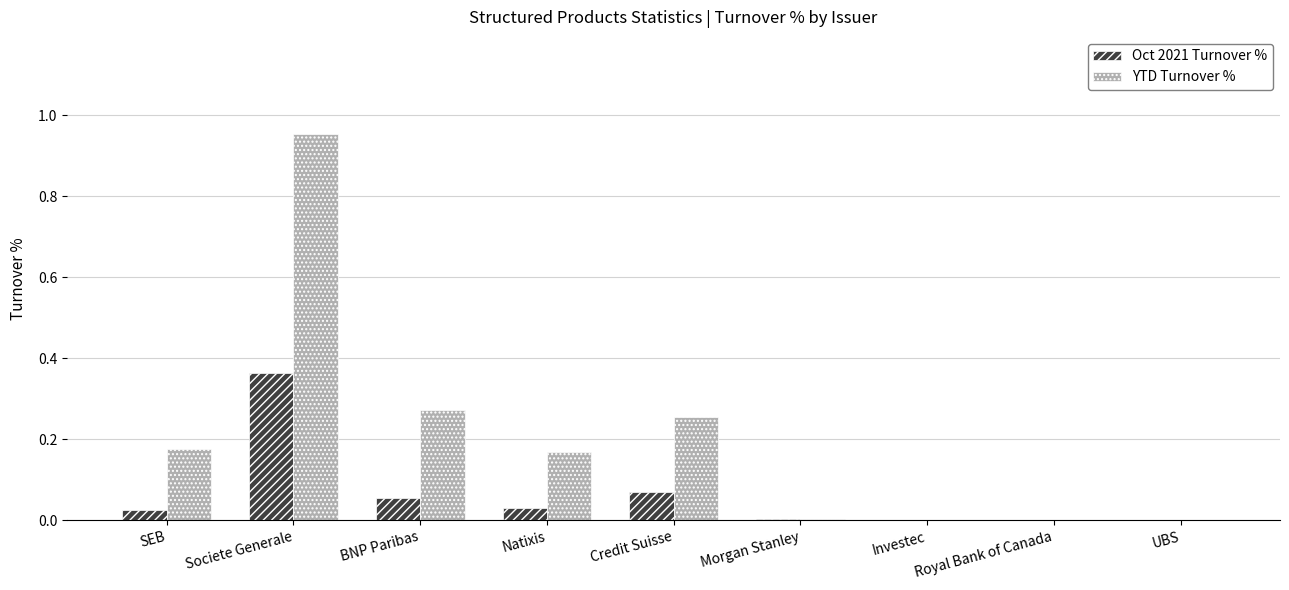

True or false: YTD Turnover % has a value of 0.0 at Royal Bank of Canada.

True